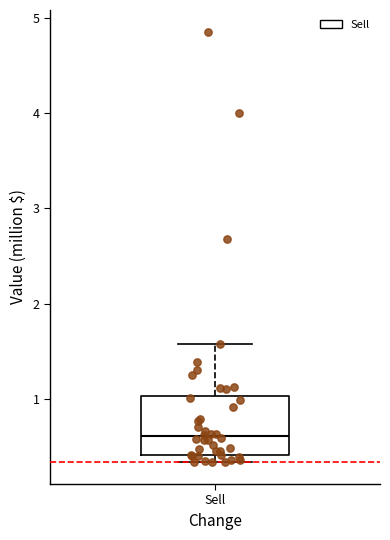

Transcribe this box plot: give where the median line is, the range the box spans, and where the two whiskers end, as read against the y-axis. The values are not printed on the chart, so give them approximately, as read against the axis.

median 0.6, box 0.4 to 1.0, whiskers 0.3 to 1.6